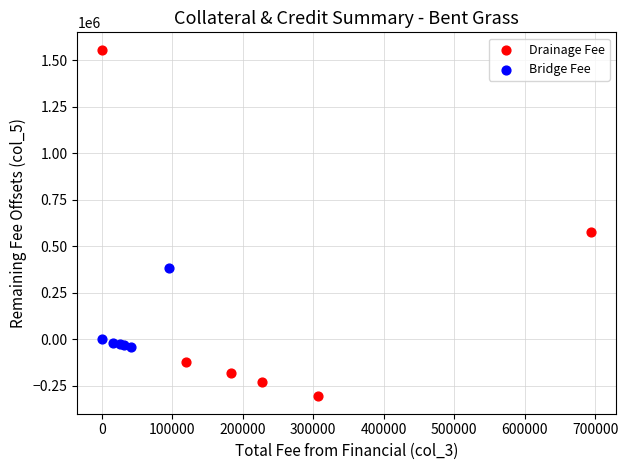

Which series has the largest Y range (max minus min)?

Drainage Fee